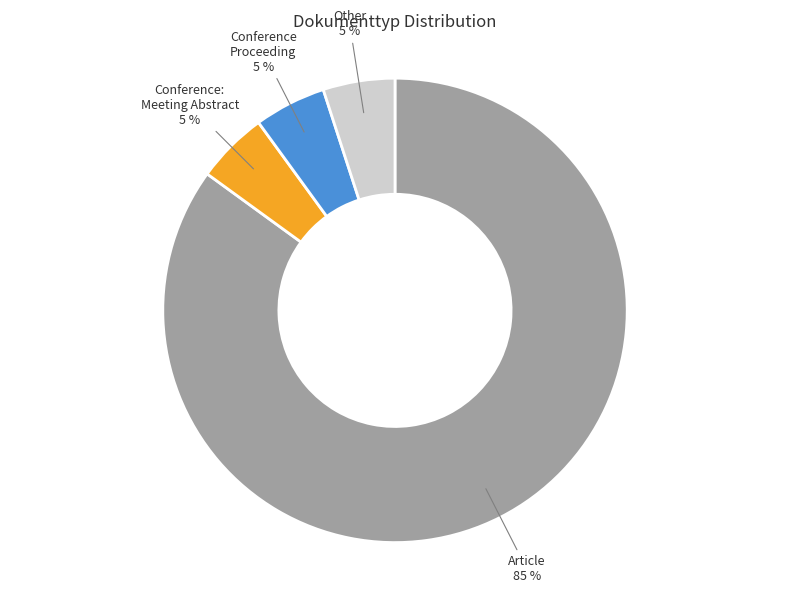

True or false: Article accounts for 79% of the total.

False